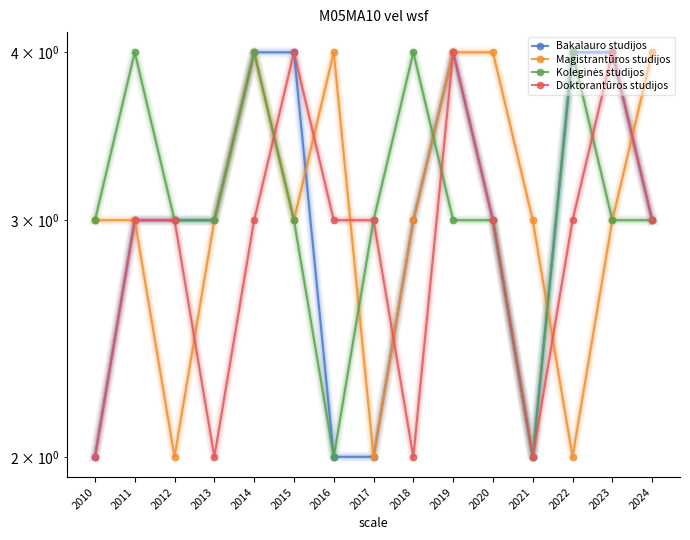

Reading left to right, what are all the values shown in this chart?

Bakalauro studijos: 2	3	3	3	4	4	2	2	3	4	3	2	4	4	3
Magistrantūros studijos: 3	3	2	3	4	3	4	2	3	4	4	3	2	3	4
Koleginės studijos: 3	4	3	3	4	3	2	3	4	3	3	2	4	3	3
Doktorantūros studijos: 2	3	3	2	3	4	3	3	2	4	3	2	3	4	3